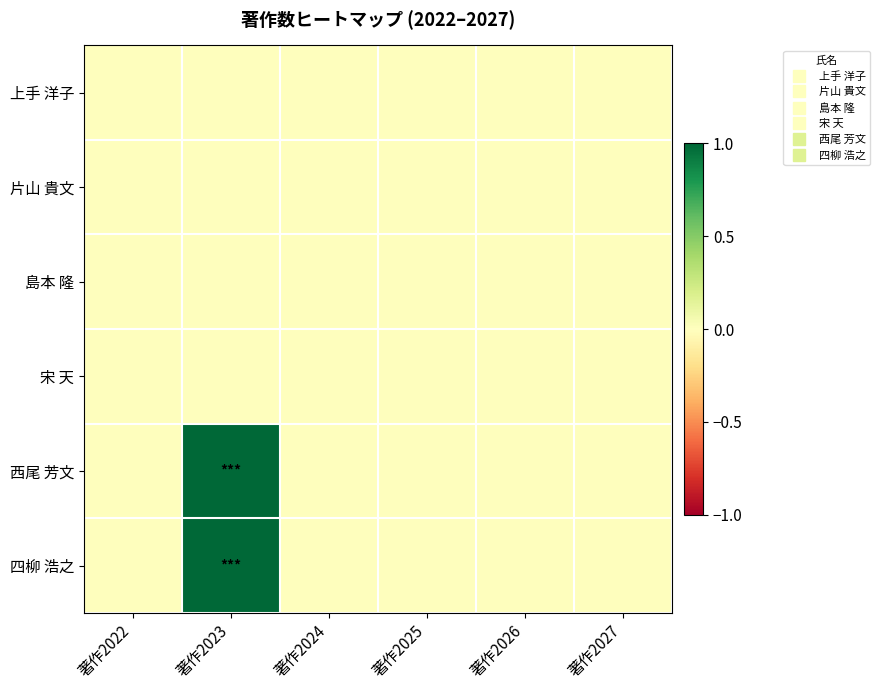

Reading right to left, list all the values displayed in this chart.

上手 洋子: 著作2027=0	著作2026=0	著作2025=0	著作2024=0	著作2023=0	著作2022=0
片山 貴文: 著作2027=0	著作2026=0	著作2025=0	著作2024=0	著作2023=0	著作2022=0
島本 隆: 著作2027=0	著作2026=0	著作2025=0	著作2024=0	著作2023=0	著作2022=0
宋 天: 著作2027=0	著作2026=0	著作2025=0	著作2024=0	著作2023=0	著作2022=0
西尾 芳文: 著作2027=0	著作2026=0	著作2025=0	著作2024=0	著作2023=1	著作2022=0
四柳 浩之: 著作2027=0	著作2026=0	著作2025=0	著作2024=0	著作2023=1	著作2022=0